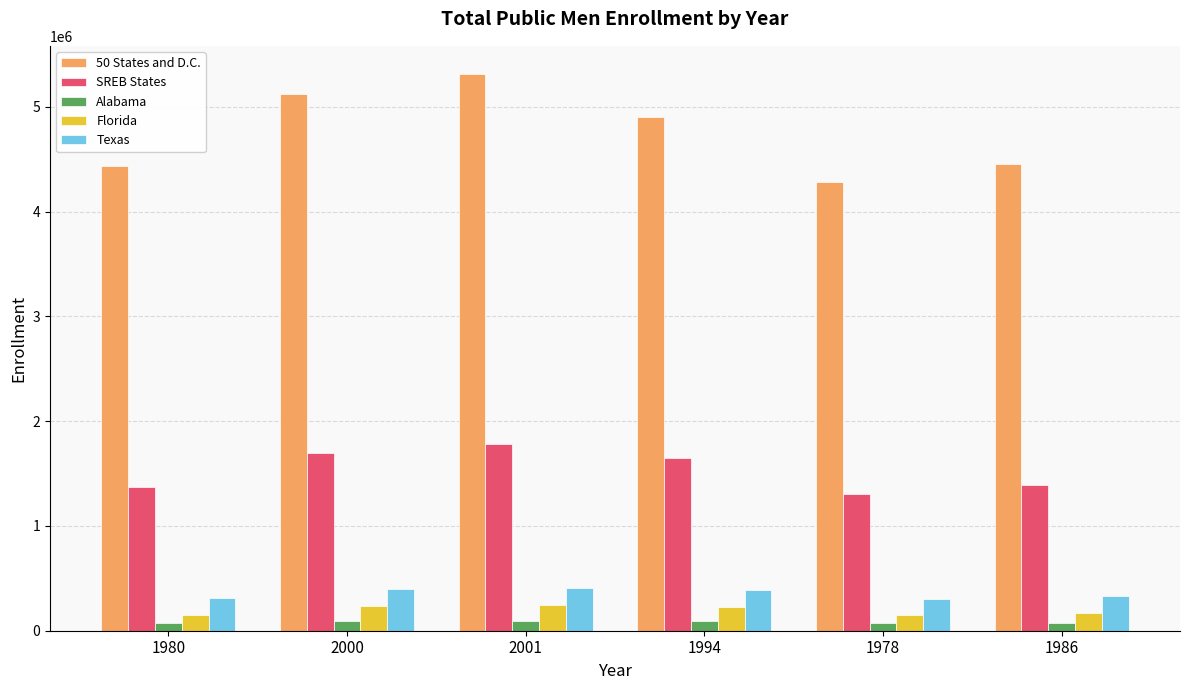

Which series has the widest spread of values?

50 States and D.C.